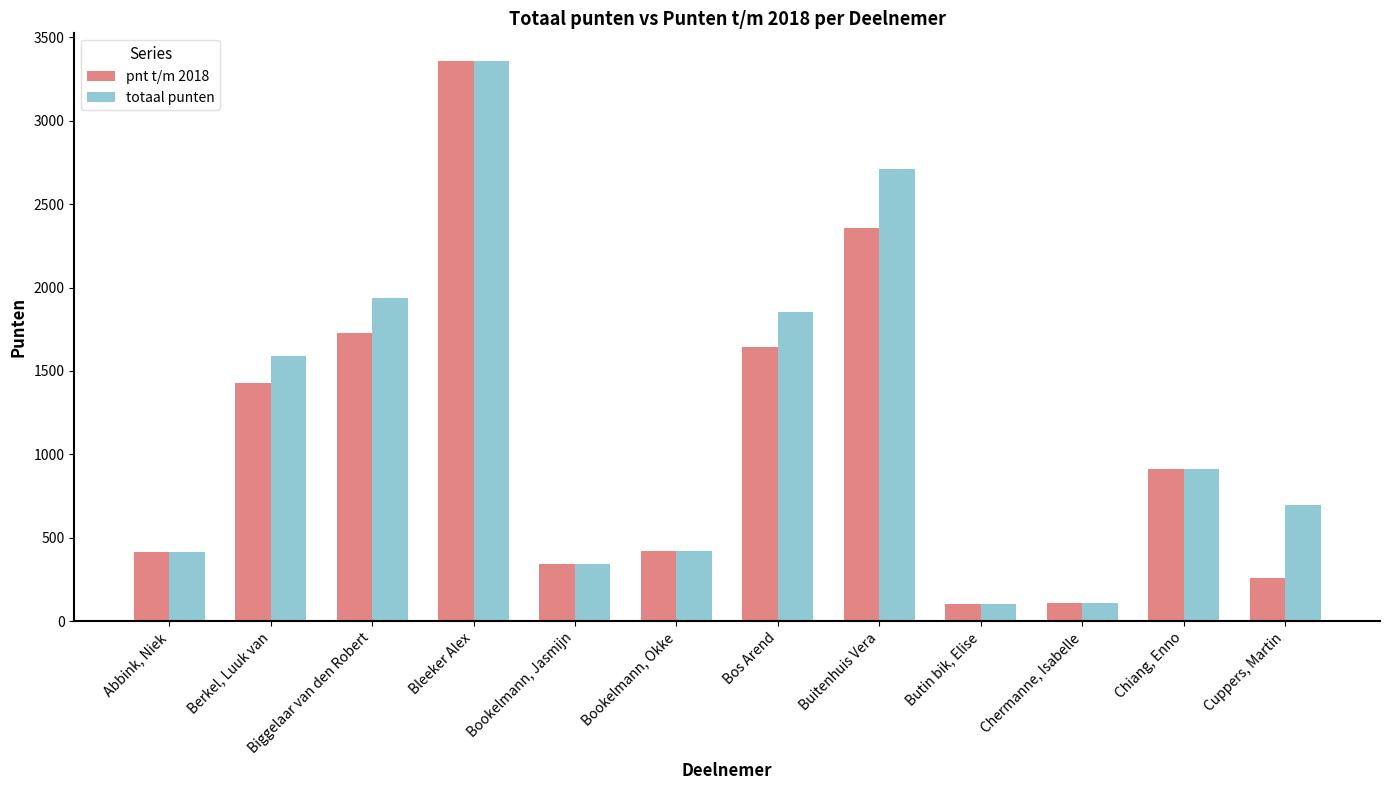

List the labels in order of pnt t/m 2018 value, smallest first.

Butin bik, Elise, Chermanne, Isabelle, Cuppers, Martin, Bookelmann, Jasmijn, Abbink, Niek, Bookelmann, Okke, Chiang, Enno, Berkel, Luuk van, Bos Arend, Biggelaar van den Robert, Buitenhuis Vera, Bleeker Alex